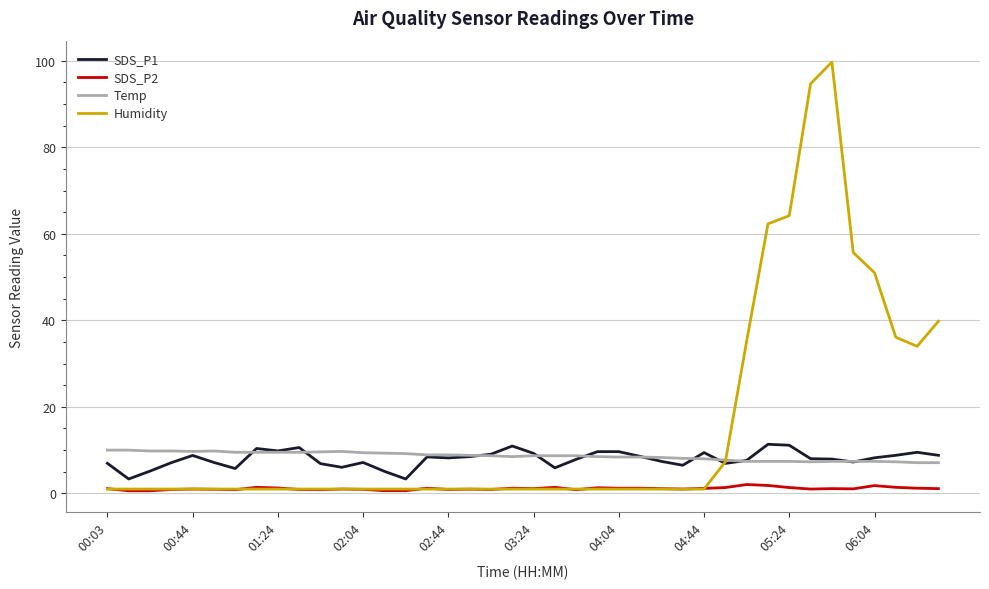

Does the chart display data point markers on the line(s)?

No